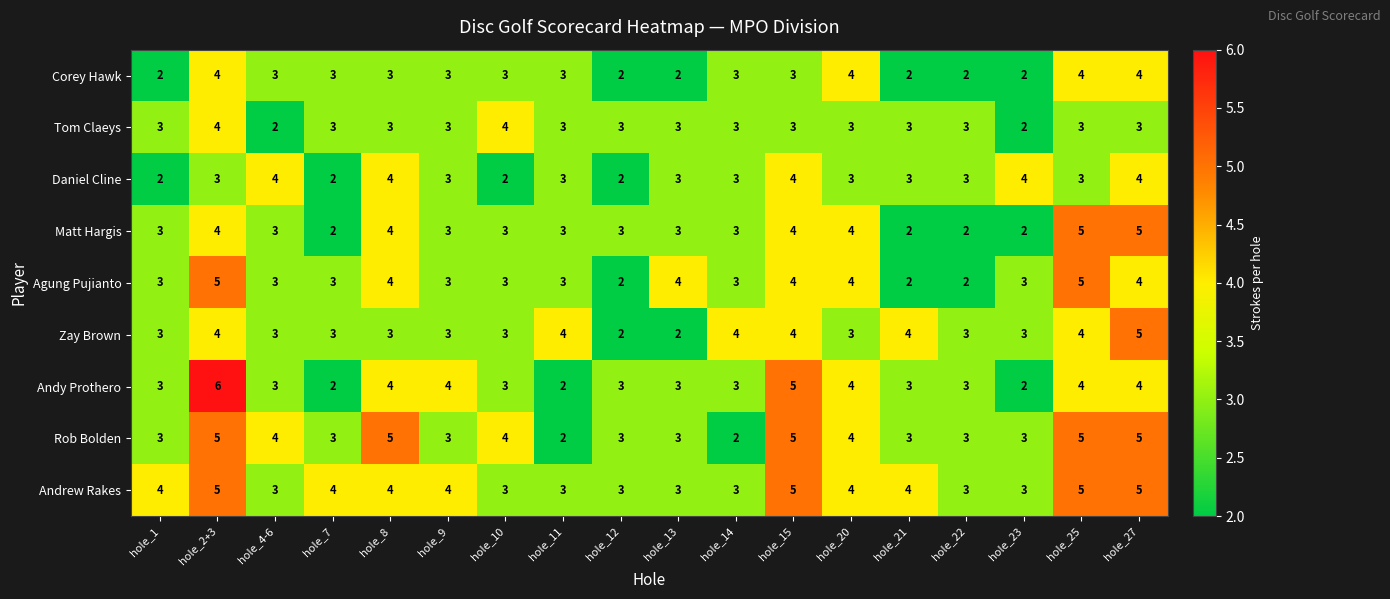

Count the Tom Claeys values in the range 3 to 4.

16